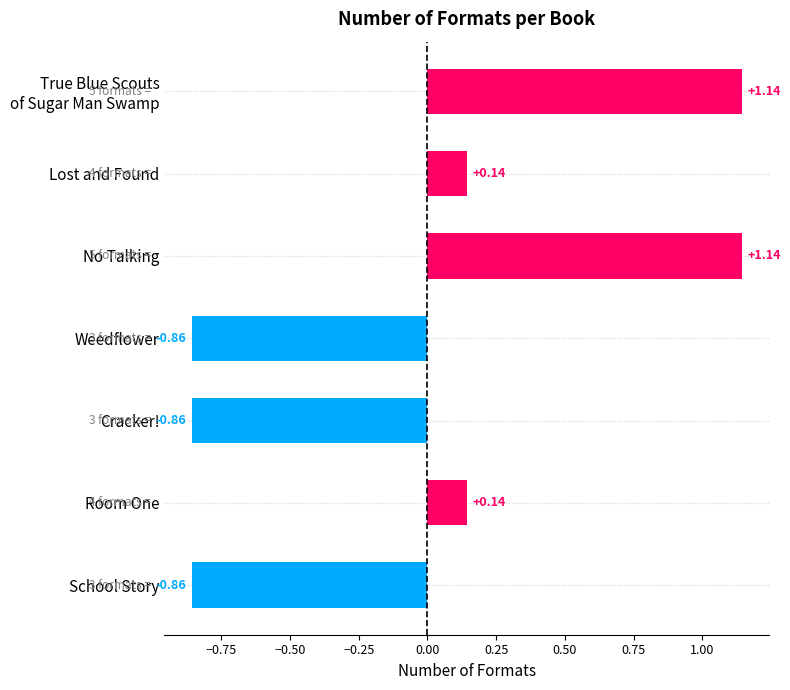

What is the label of the 4th bar from the bottom?

Weedflower